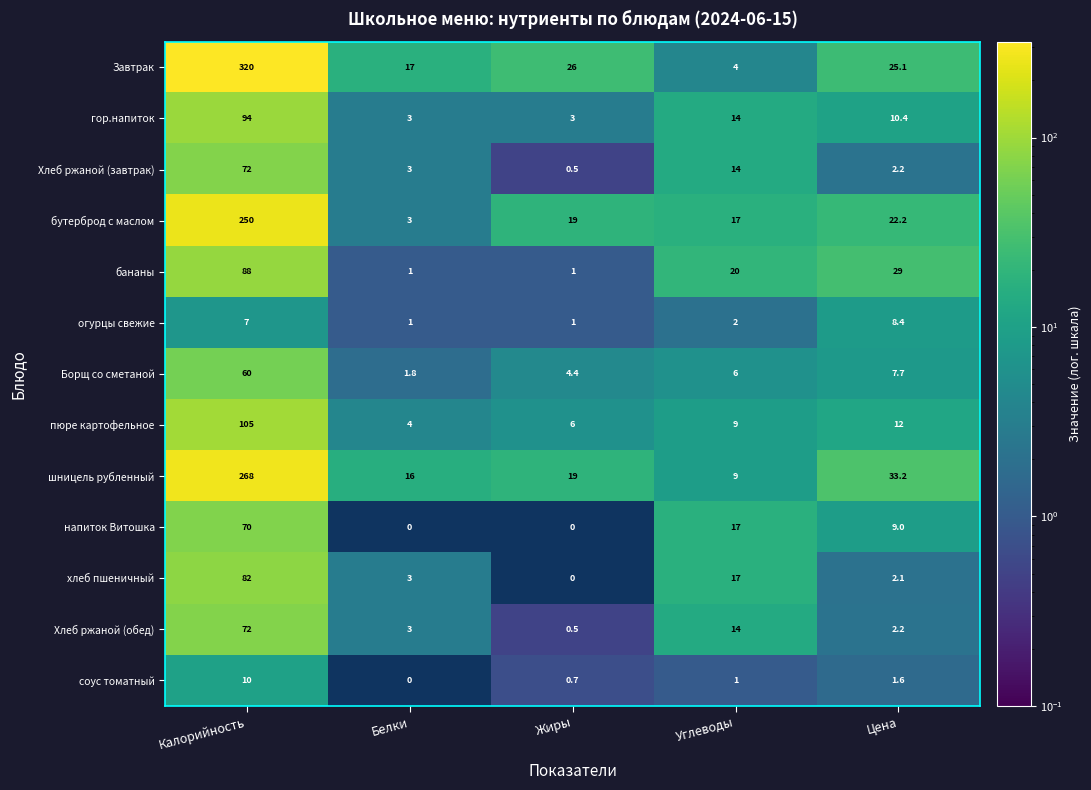

How many distinct data groups are displayed?

13